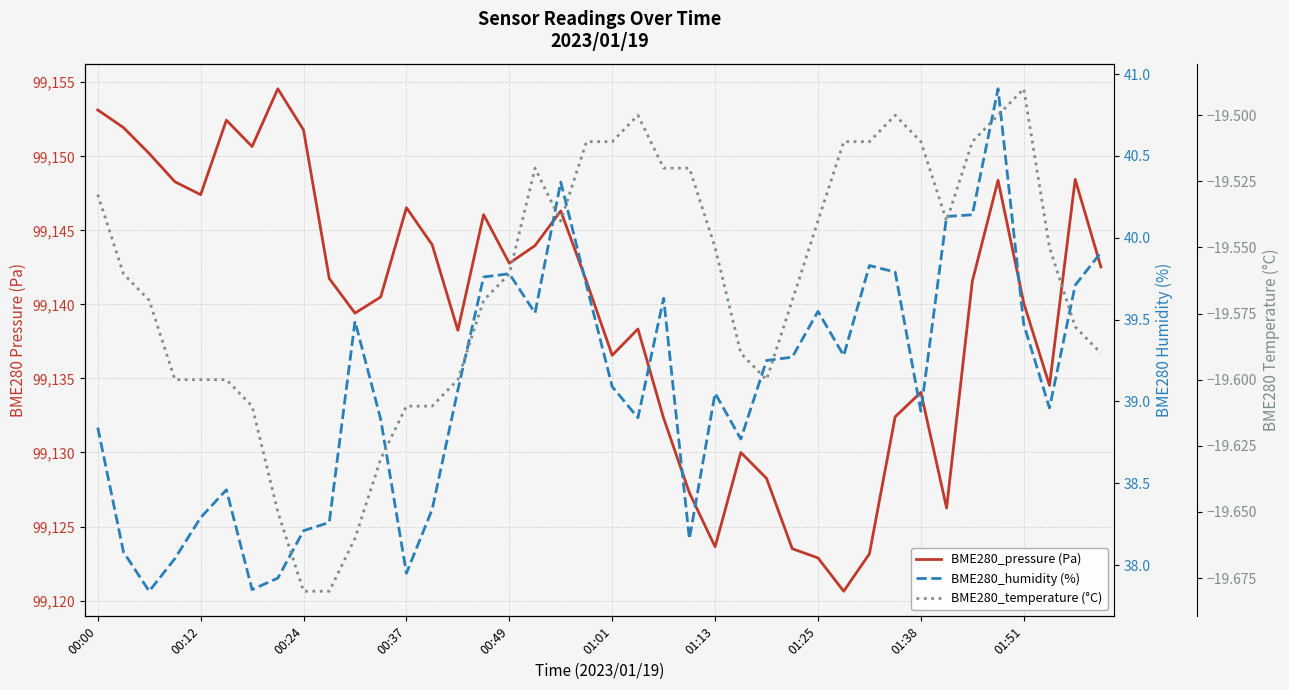

What is the difference between the BME280_humidity (%) values at 15 and 10?

0.3